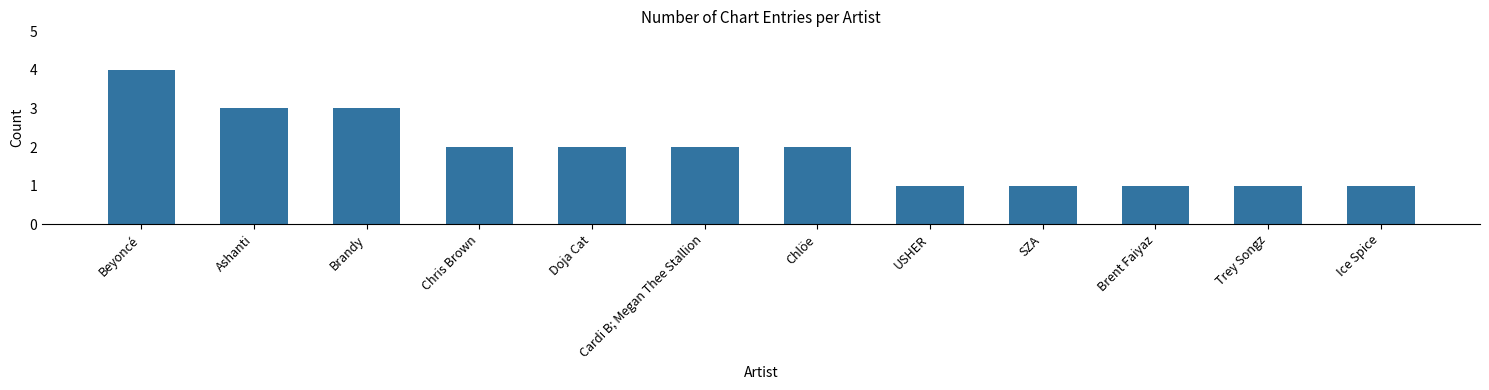

What is the minimum value shown in the chart?

1